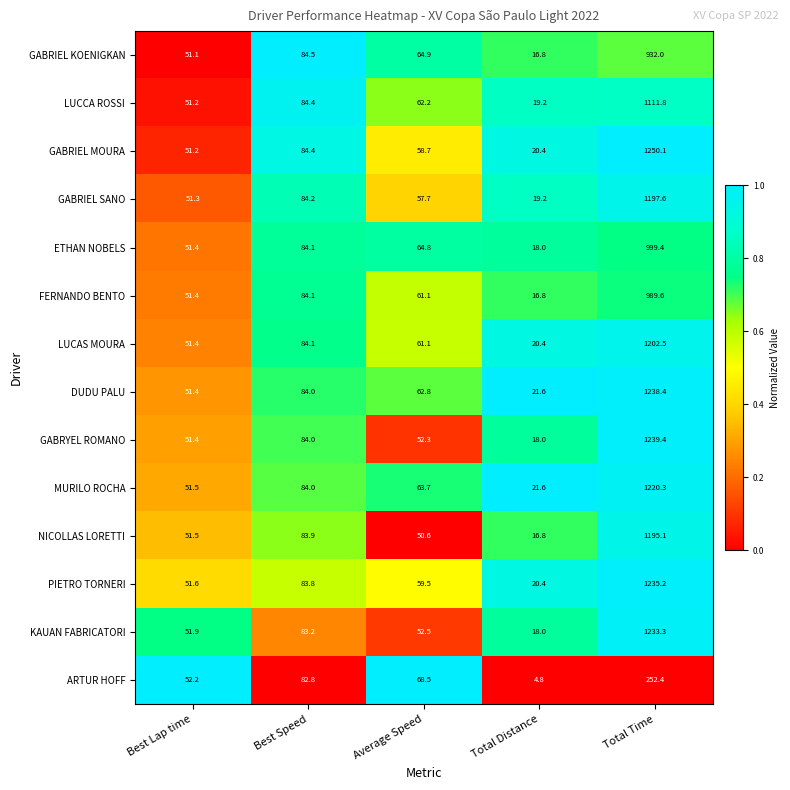

The ETHAN NOBELS series shows 1447.0 at Total Time. True or false?

False